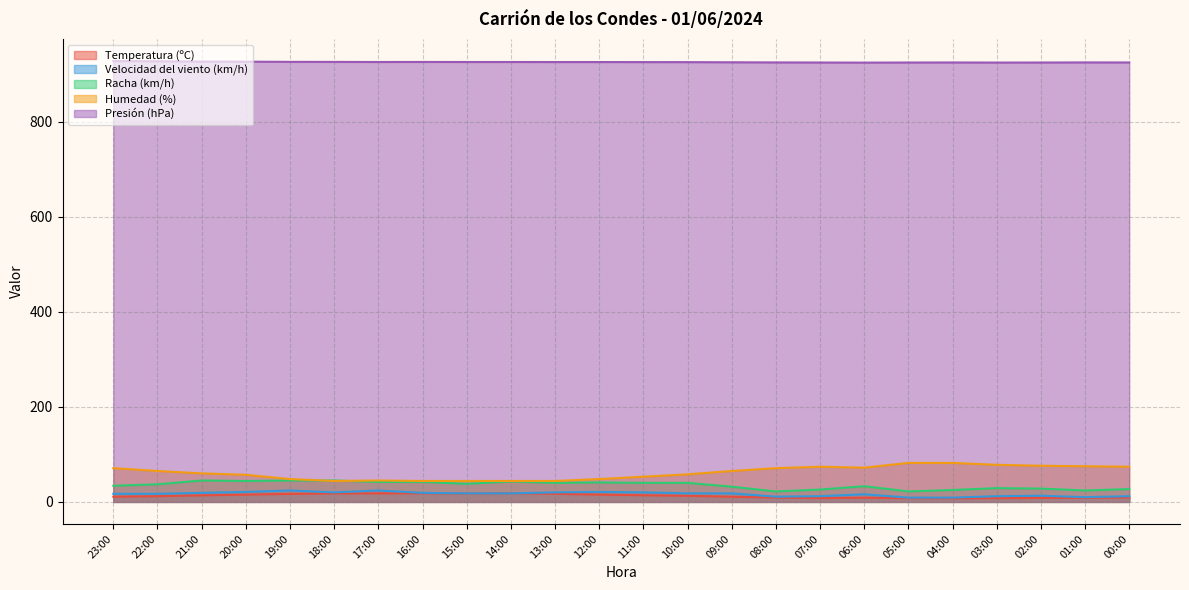

List the labels in order of Velocidad del viento (km/h) value, largest first.

19:00, 17:00, 20:00, 12:00, 18:00, 13:00, 11:00, 21:00, 16:00, 15:00, 14:00, 10:00, 09:00, 23:00, 22:00, 06:00, 02:00, 07:00, 03:00, 00:00, 08:00, 01:00, 05:00, 04:00